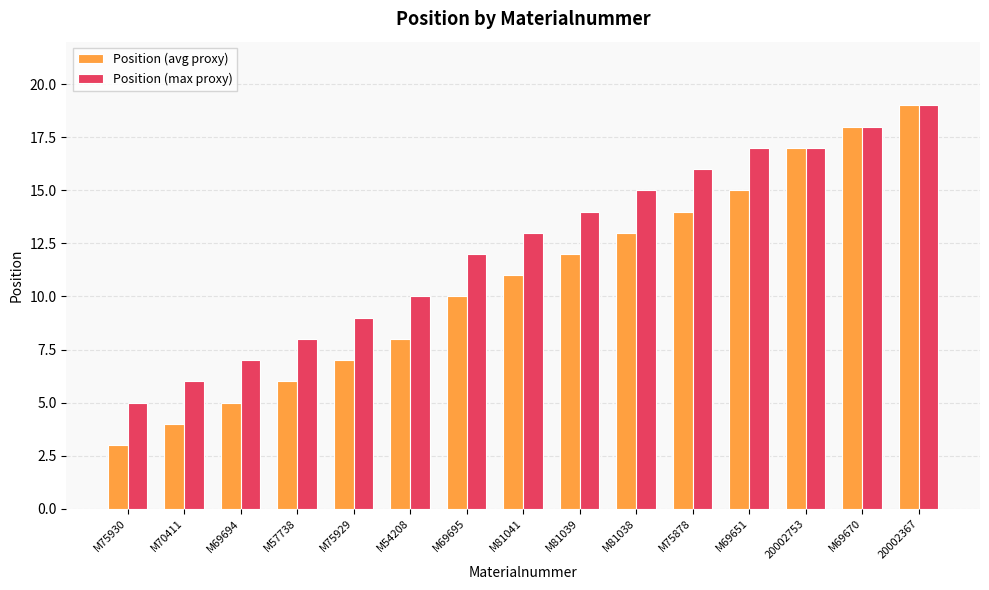

Rank the series by their average value, from lowest to highest.

Position (avg proxy), Position (max proxy)